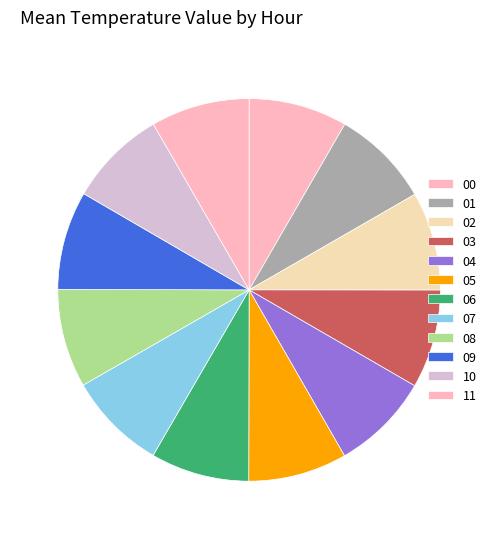

Is there a majority slice in this chart?

No